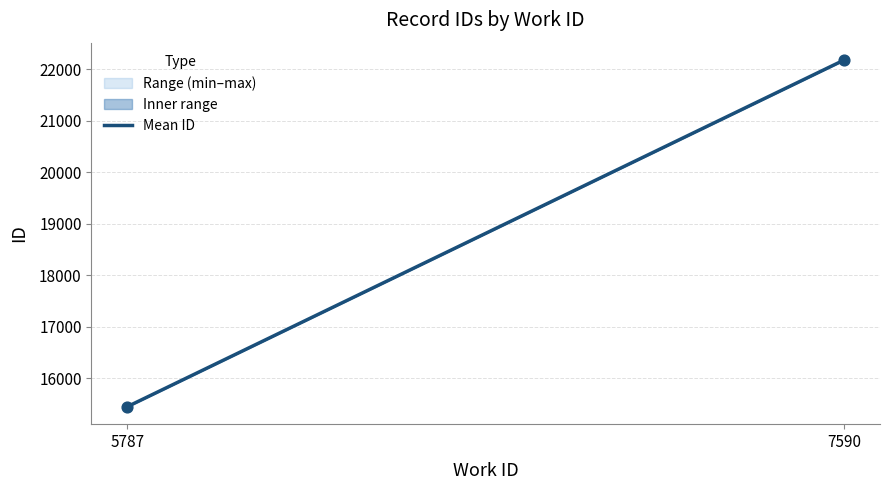

What is the range of Y values (max minus min)?

6732